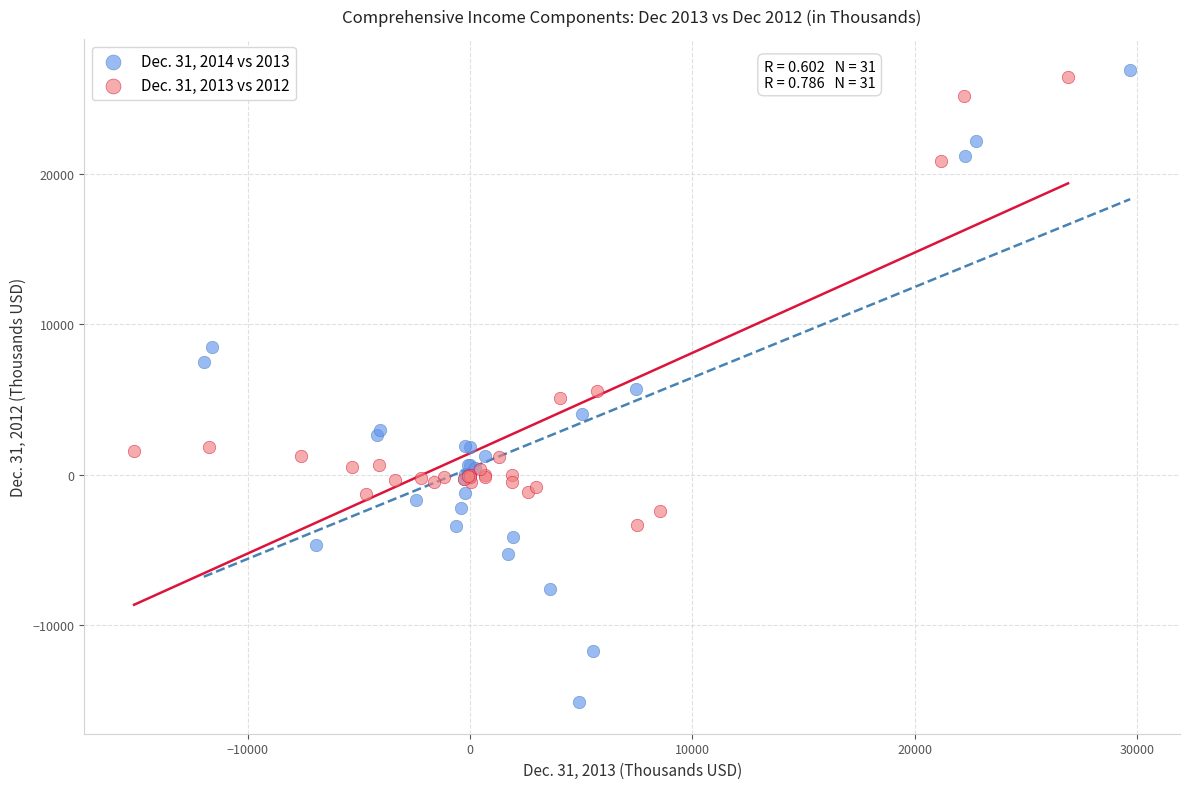

Which series has the largest Y range (max minus min)?

Dec. 31, 2014 vs 2013